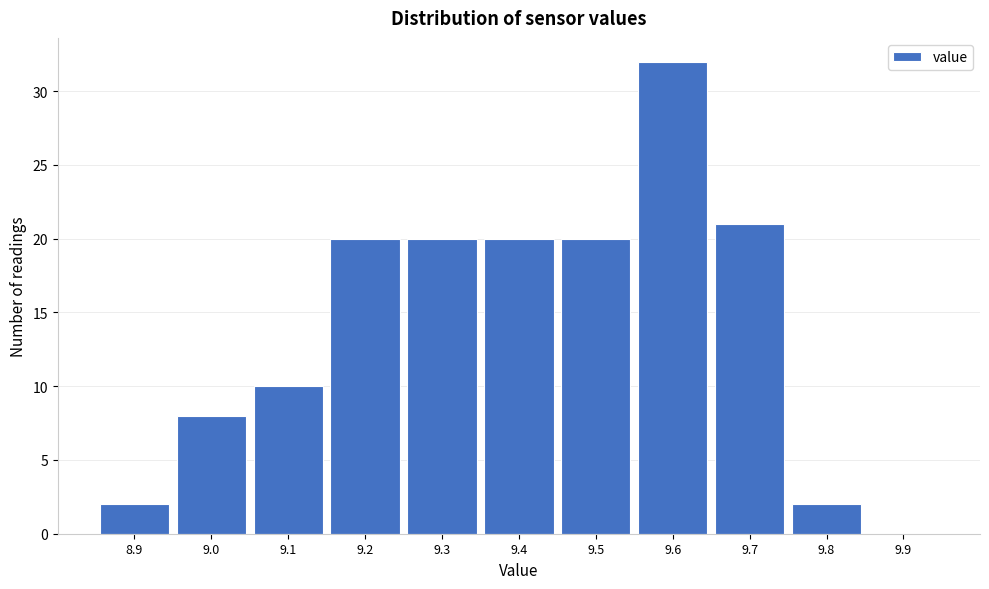

Reading left to right, transcribe this chart: for each bar, give the range it covers on the x-axis and its height. The values are not printed on the chart, so give them approximately, as read against the axis.

8.85 to 8.95: 2
8.95 to 9.05: 8
9.05 to 9.15: 10
9.15 to 9.25: 20
9.25 to 9.35: 20
9.35 to 9.45: 20
9.45 to 9.55: 20
9.55 to 9.65: 32
9.65 to 9.75: 21
9.75 to 9.85: 2
9.85 to 9.95: 0